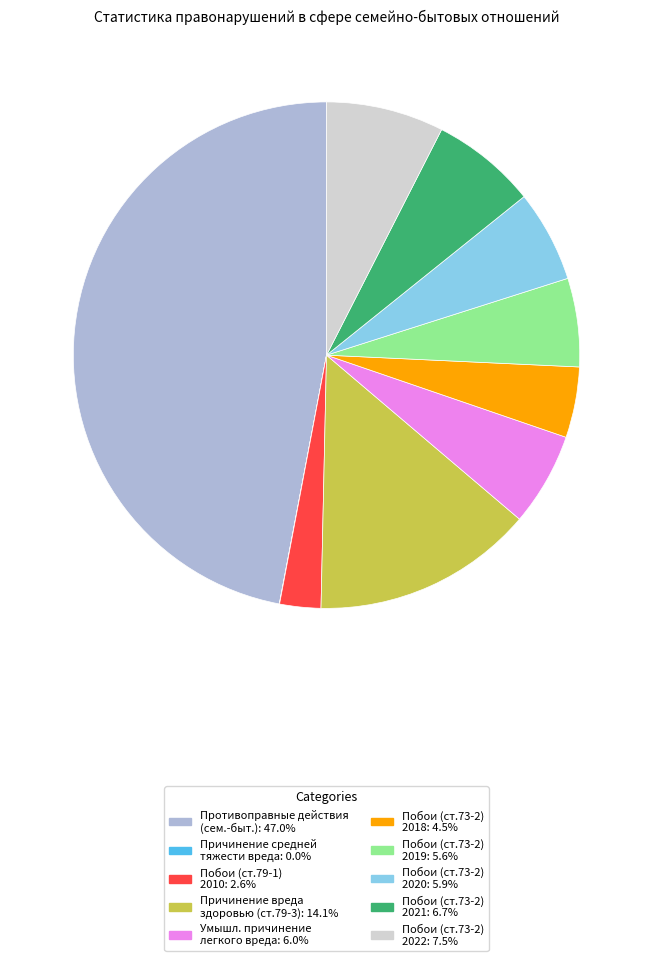

Does any single category account for the majority?

No